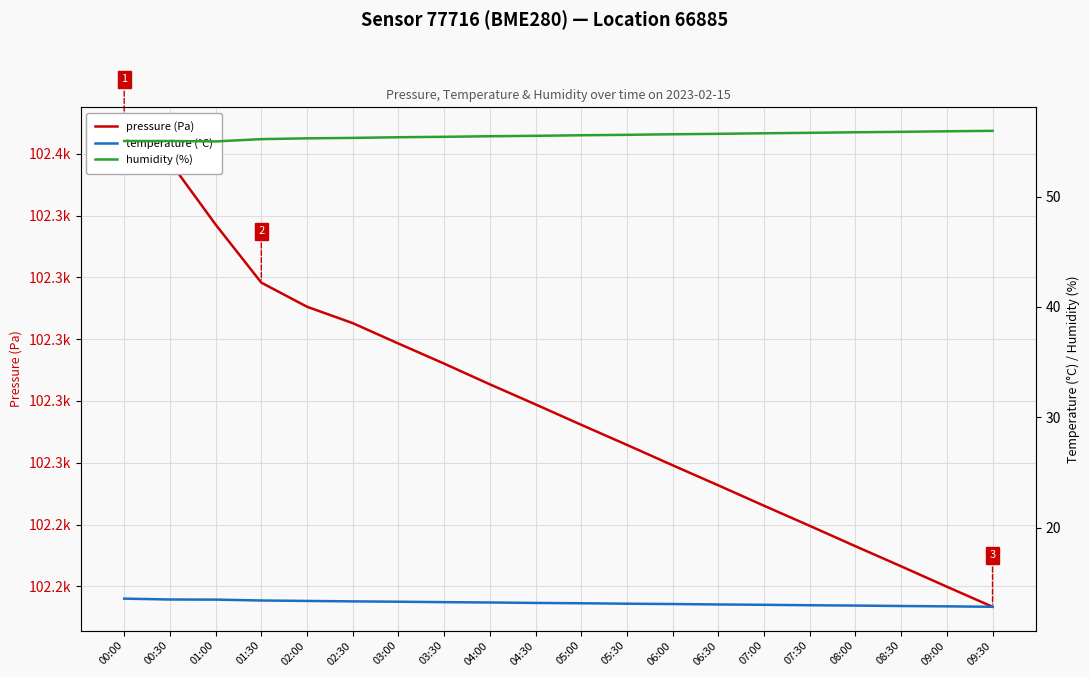

What is the difference between the maximum and second lowest values in the temperature (°C) series?

0.7